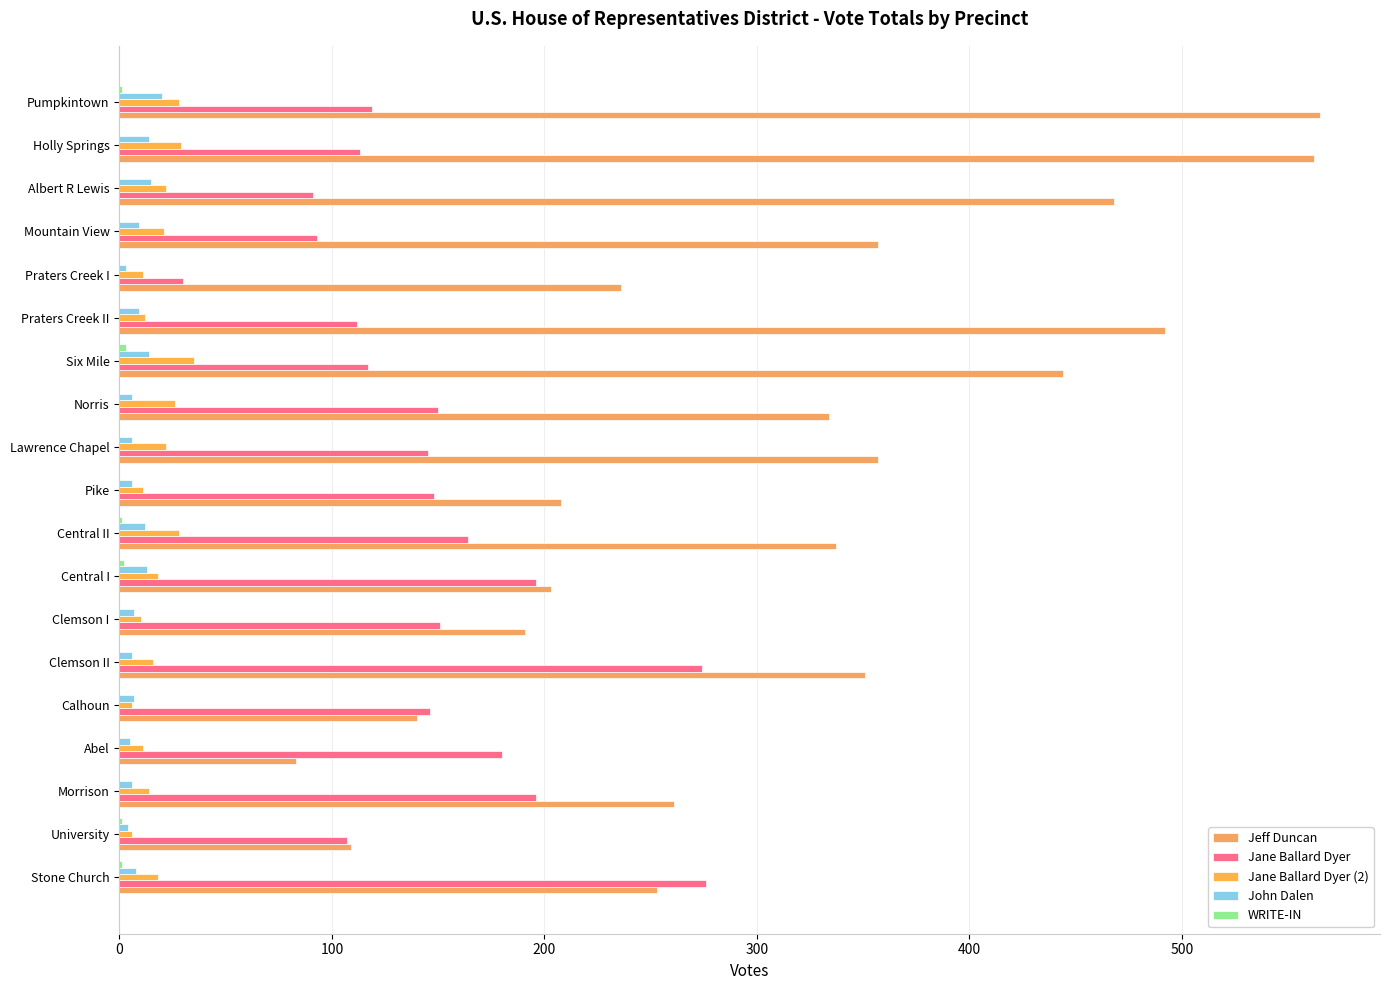

What is the sum of all WRITE-IN values?

9